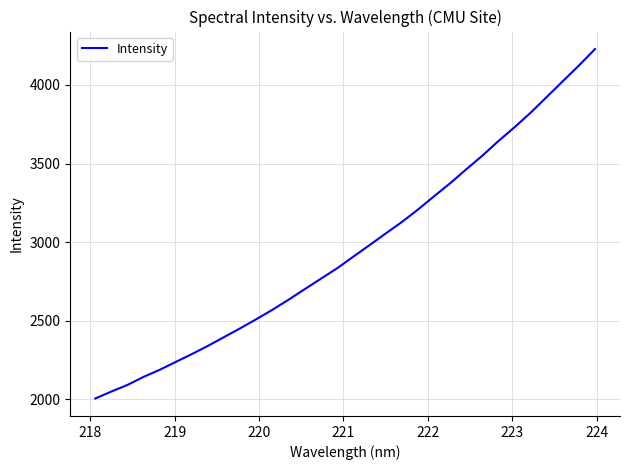

What is the maximum value shown in the chart?

4228.2